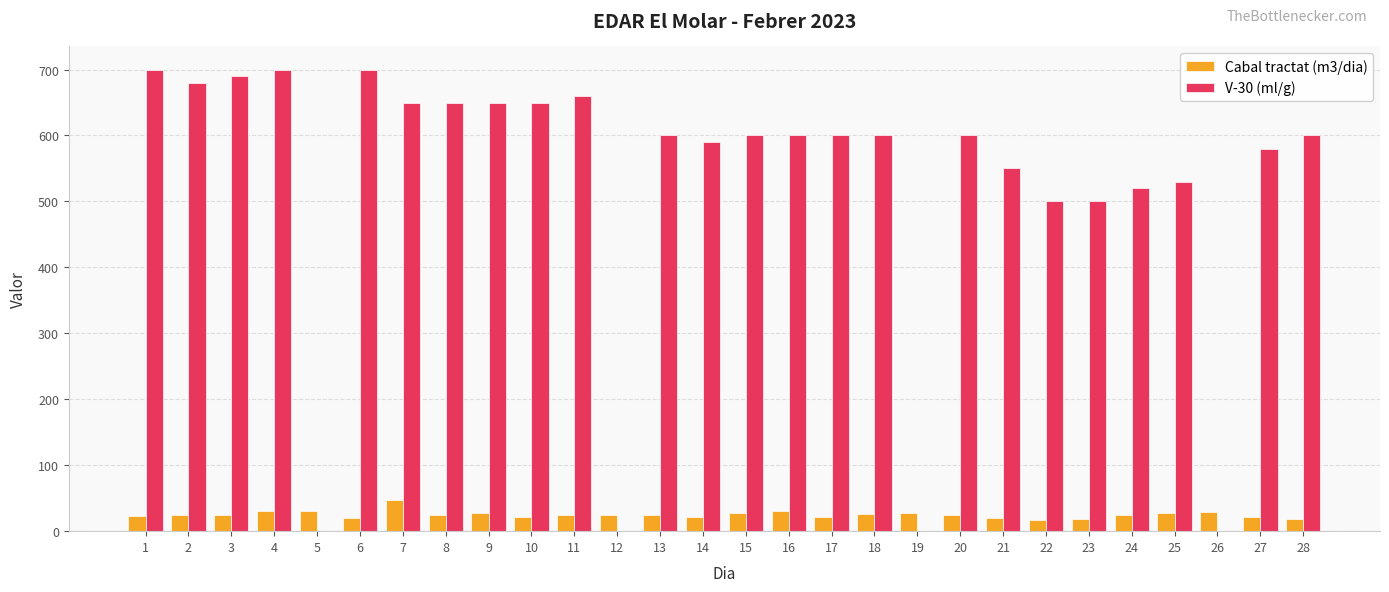

Is the value of Cabal tractat (m3/dia) at 19 greater than the value of V-30 (ml/g) at 14?

No